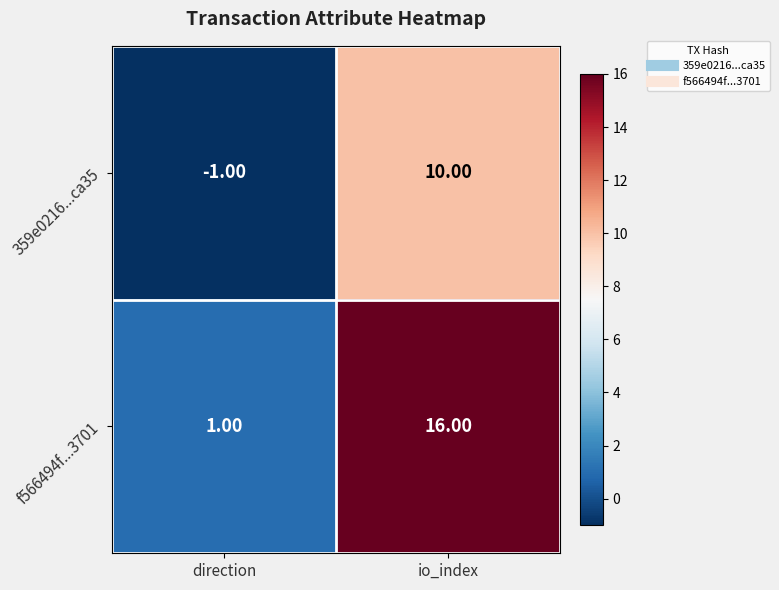

What is the sum of the 359e0216...ca35 values at io_index and direction?

9